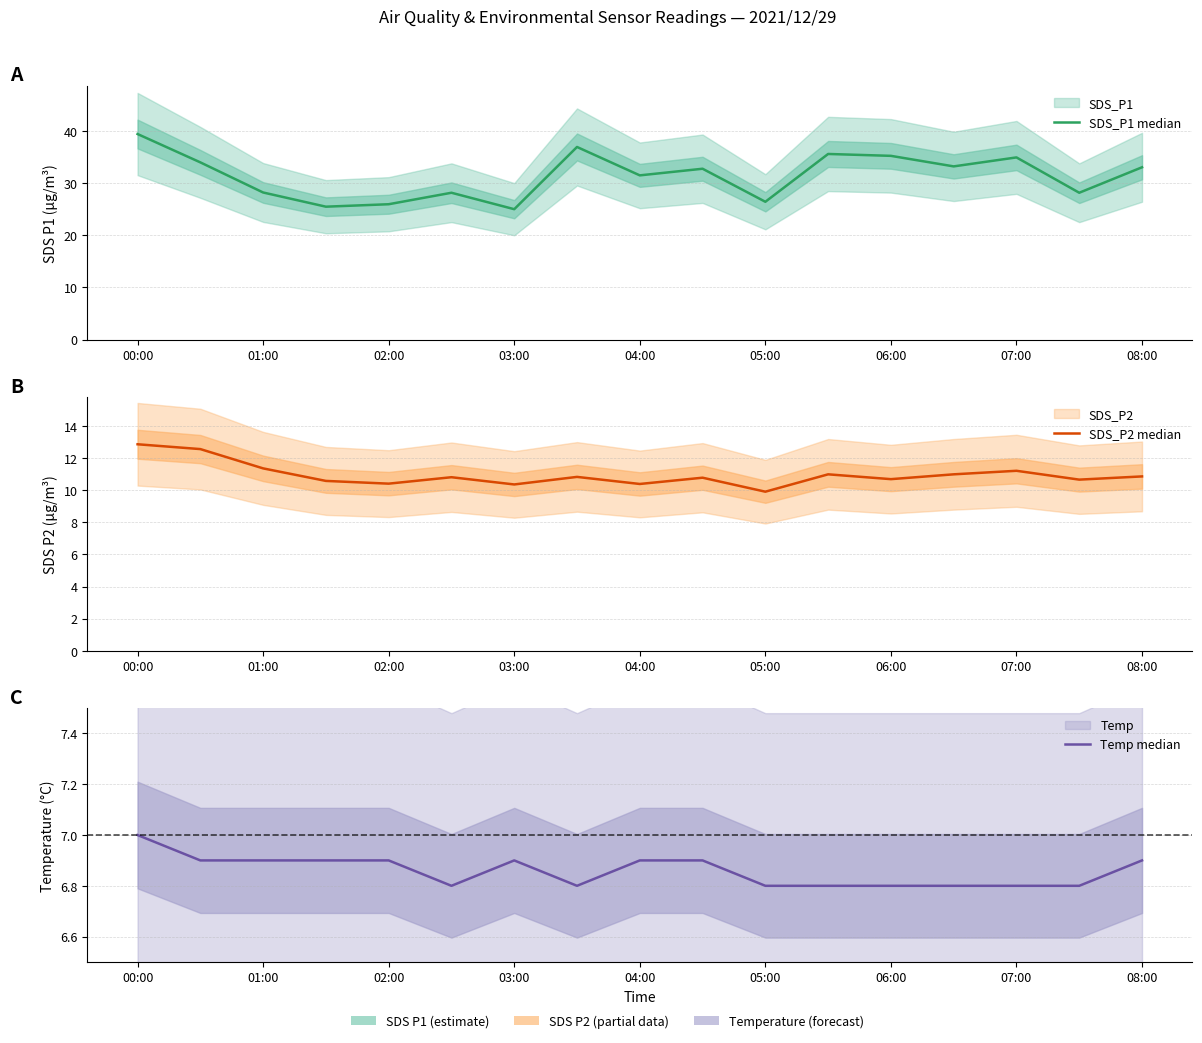

Between 02:00 and 07:00, which is larger?

07:00